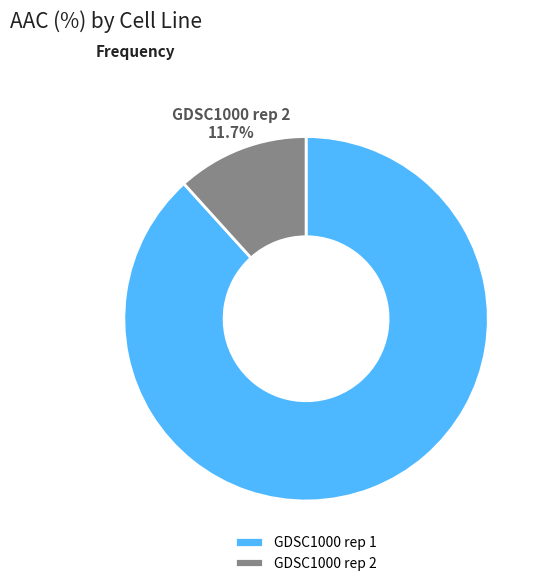

What percentage is NOT represented by GDSC1000 rep 1?

11.7%